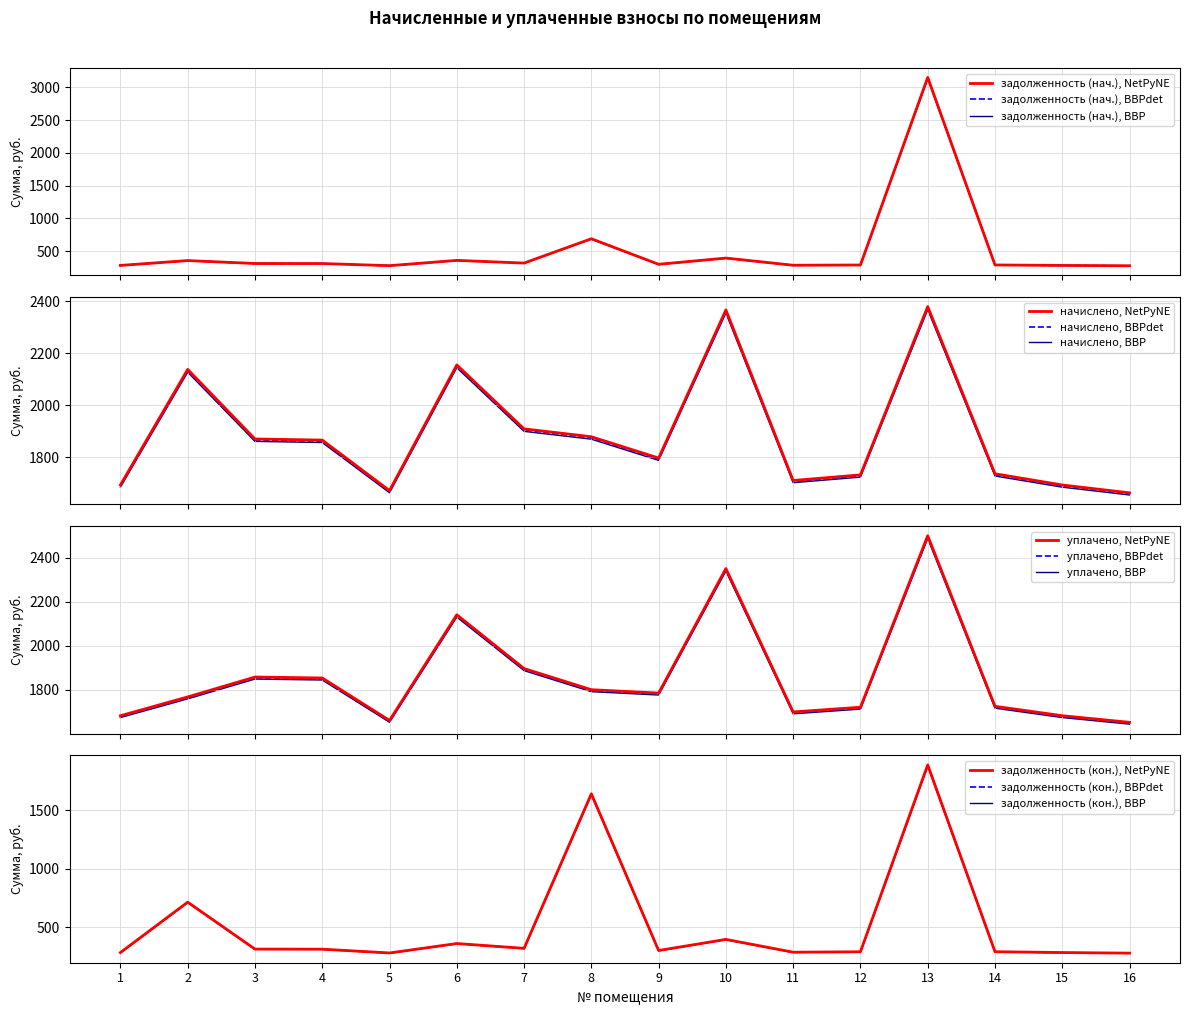

Reading right to left, extract all data points from this chart.

задолженность (нач.): 16=275.8	15=280.8	14=288.0	13=3136.7	12=287.3	11=283.7	10=392.6	9=298.0	8=686.0	7=316.6	6=357.5	5=277.2	4=309.5	3=310.2	2=354.6	1=280.8
начислено: 16=1663.2	15=1693.4	14=1736.6	13=2380.3	12=1732.3	11=1710.7	10=2367.4	9=1797.1	8=1879.2	7=1909.4	6=2155.7	5=1671.8	4=1866.2	3=1870.6	2=2138.4	1=1693.4
уплачено: 16=1651.7	15=1681.7	14=1724.6	13=2500.0	12=1720.3	11=1698.8	10=2350.9	9=1784.6	8=1800.0	7=1896.2	6=2140.7	5=1660.2	4=1853.3	3=1857.6	2=1767.2	1=1681.7
задолженность (кон.): 16=276.6	15=281.7	14=288.9	13=1881.8	12=288.1	11=284.5	10=393.8	9=298.9	8=1635.4	7=317.6	6=358.6	5=278.1	4=310.4	3=311.1	2=711.4	1=281.7